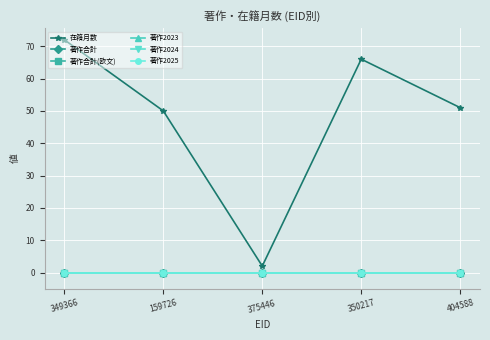

True or false: 在籍月数 and 著作2024 cross at least once.

False